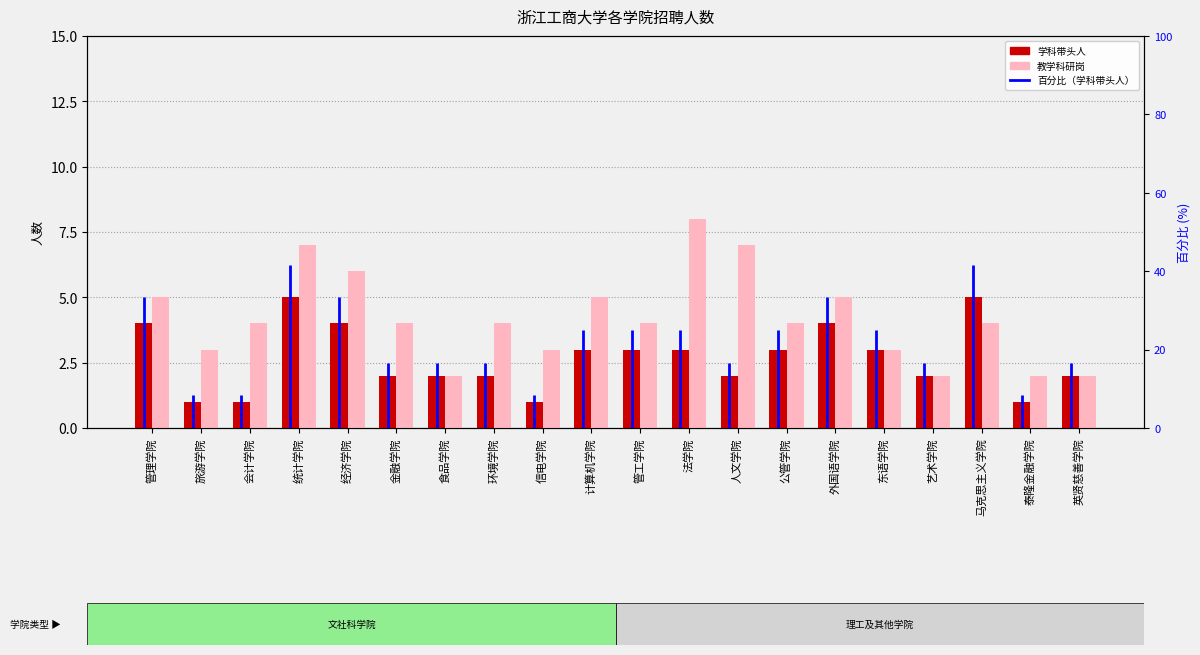

At how many categories does at least one series exceed 5?

4